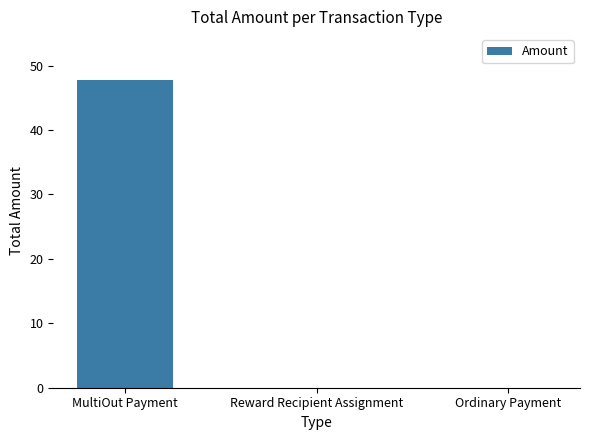

True or false: the data shows 67.9 at MultiOut Payment.

False